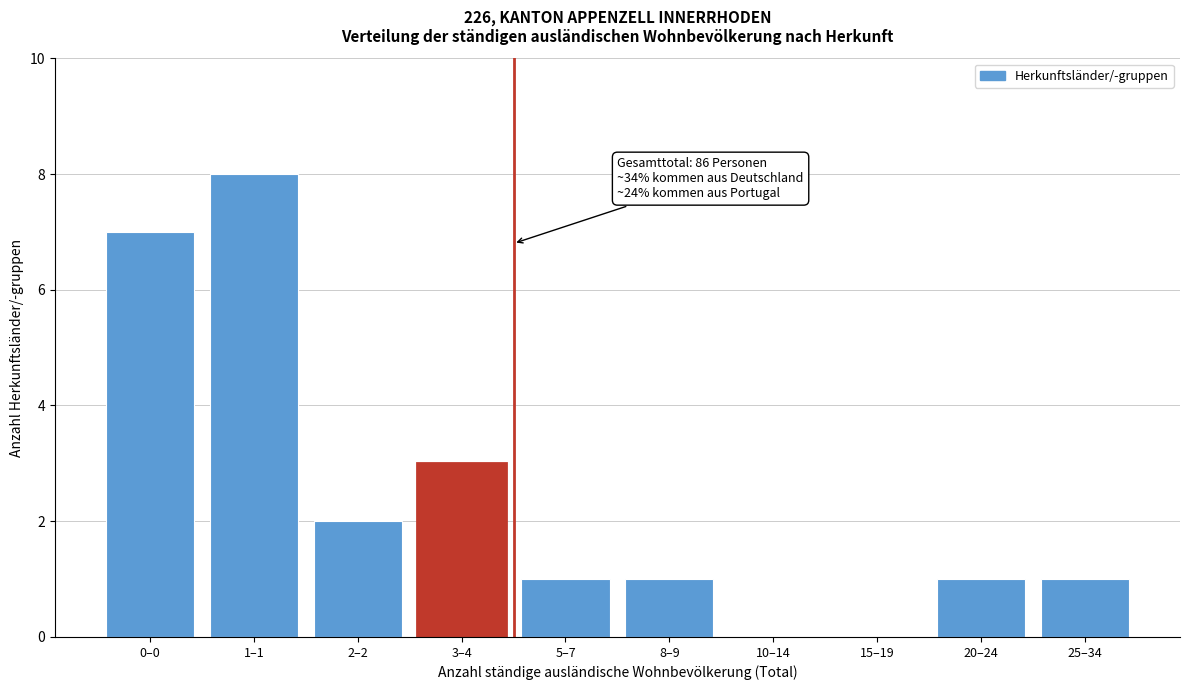

Reading right to left, list all the values displayed in this chart.

25–34=1	20–24=1	15–19=0	10–14=0	8–9=1	5–7=1	3–4=3	2–2=2	1–1=8	0–0=7